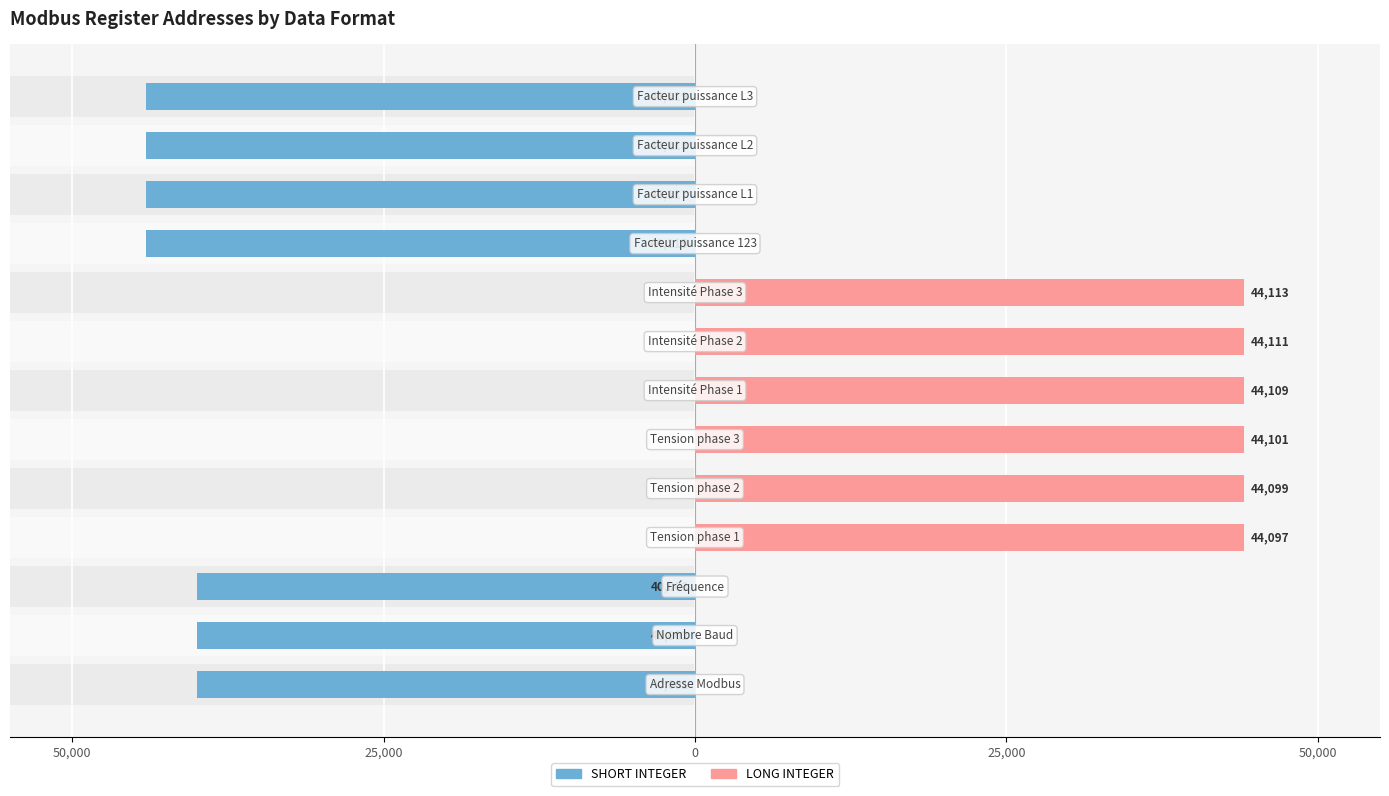

At 50,000, list the series in order from largest to smallest.

LONG INTEGER, SHORT INTEGER